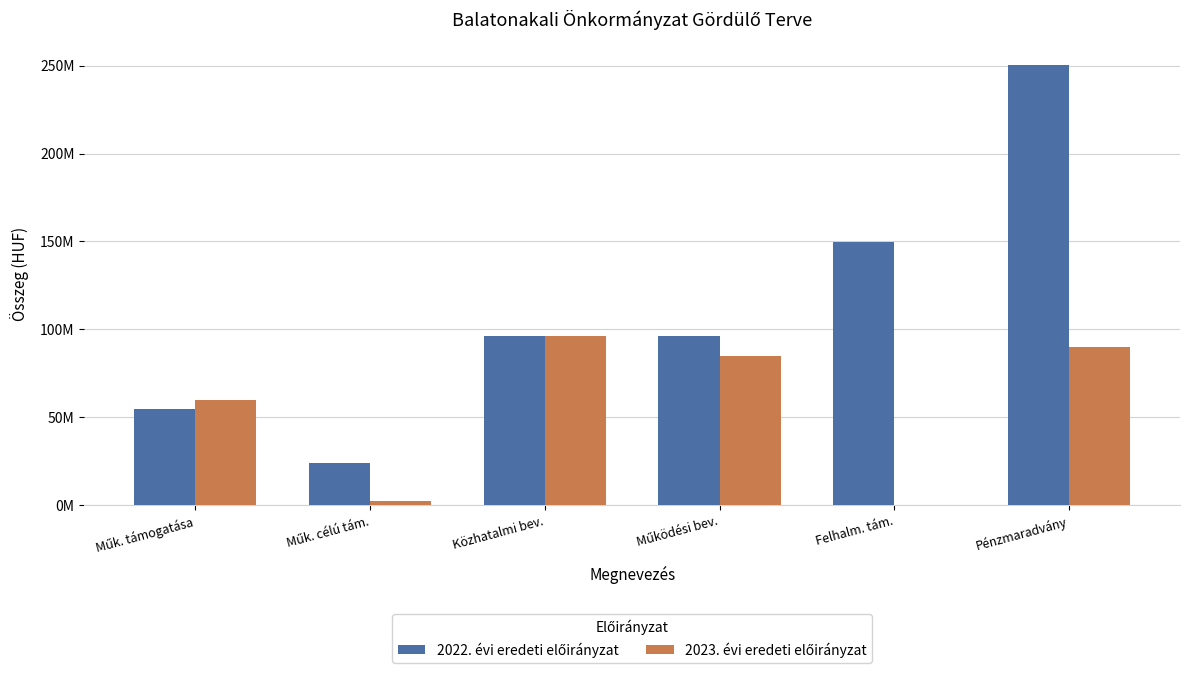

At which label is 2023. évi eredeti előirányzat closest to 48000000?

Műk. támogatása